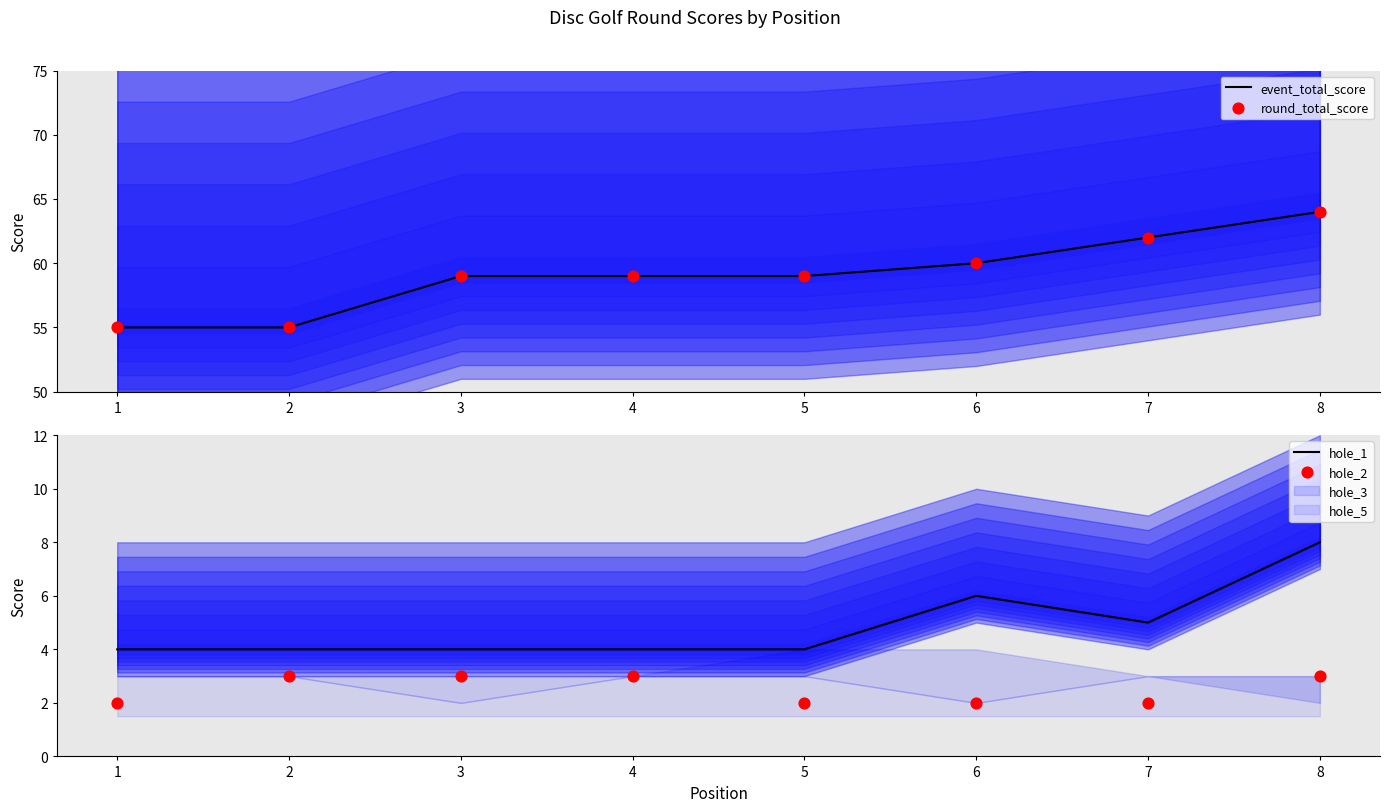

Which series has the largest Y range (max minus min)?

event_total_score